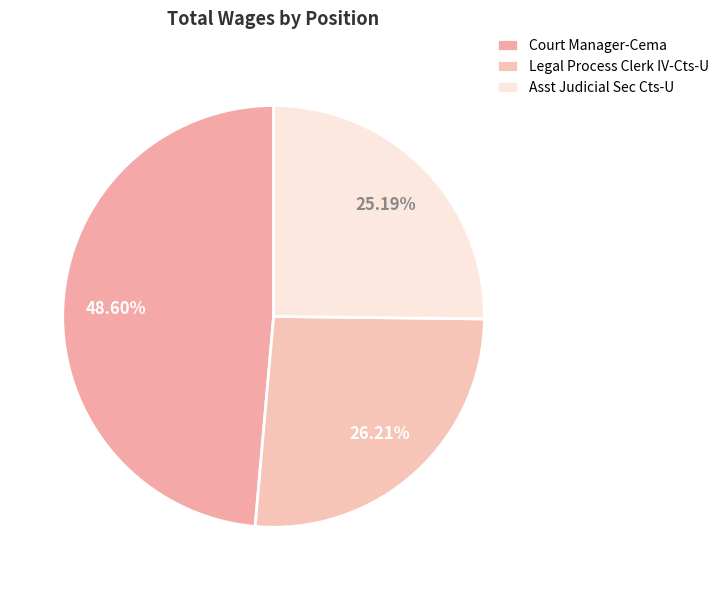

To the nearest percent, what is the average slice percentage?

33%